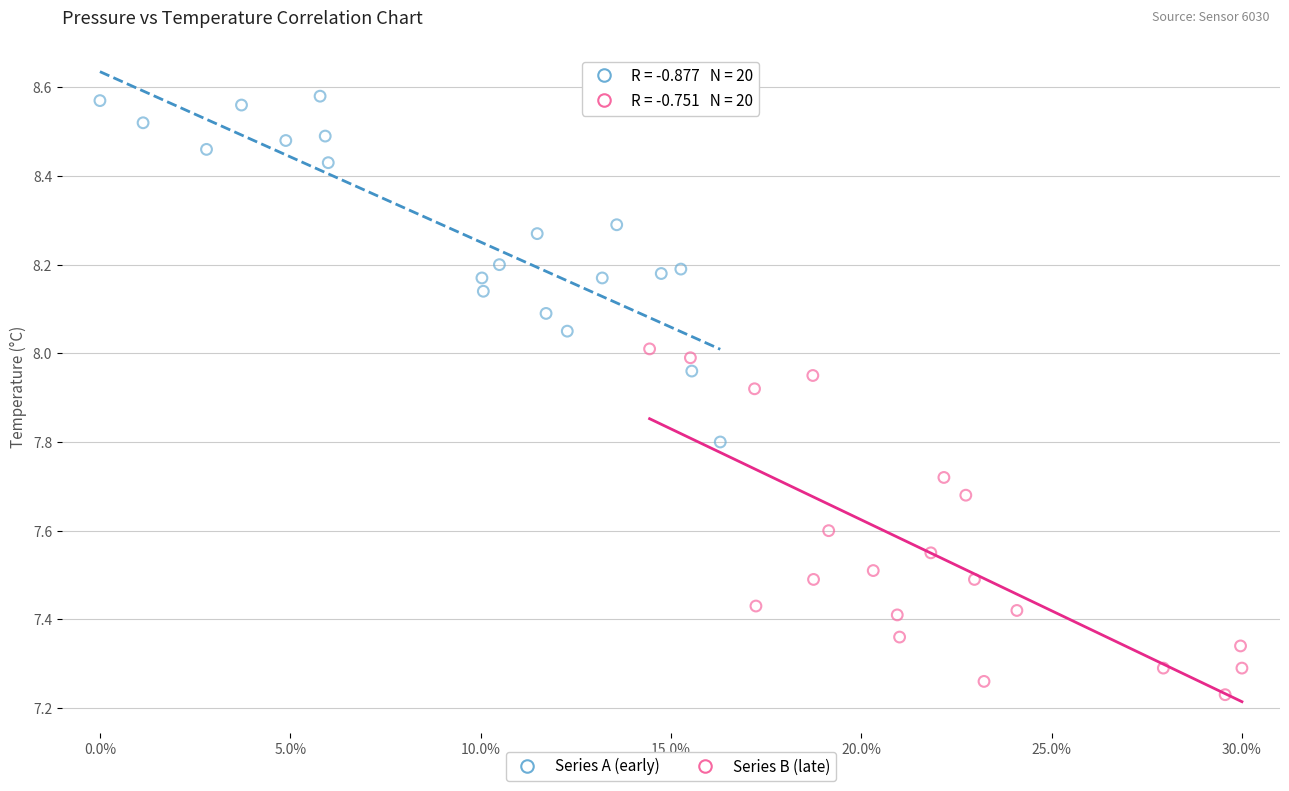

Which series contains the lowest Y value?

Series B (late)